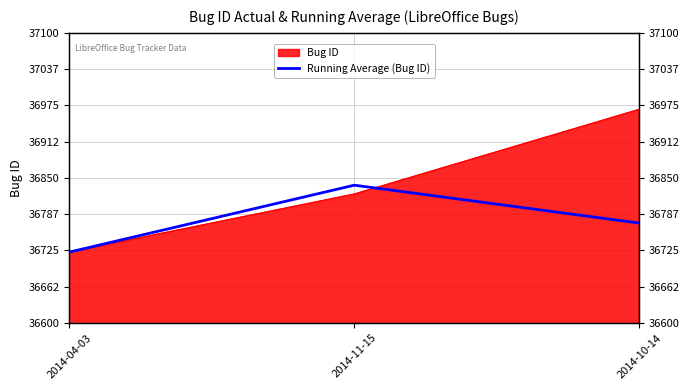

What is the ratio of the value at 2014-11-15 to the value at 2014-04-03?

1.0